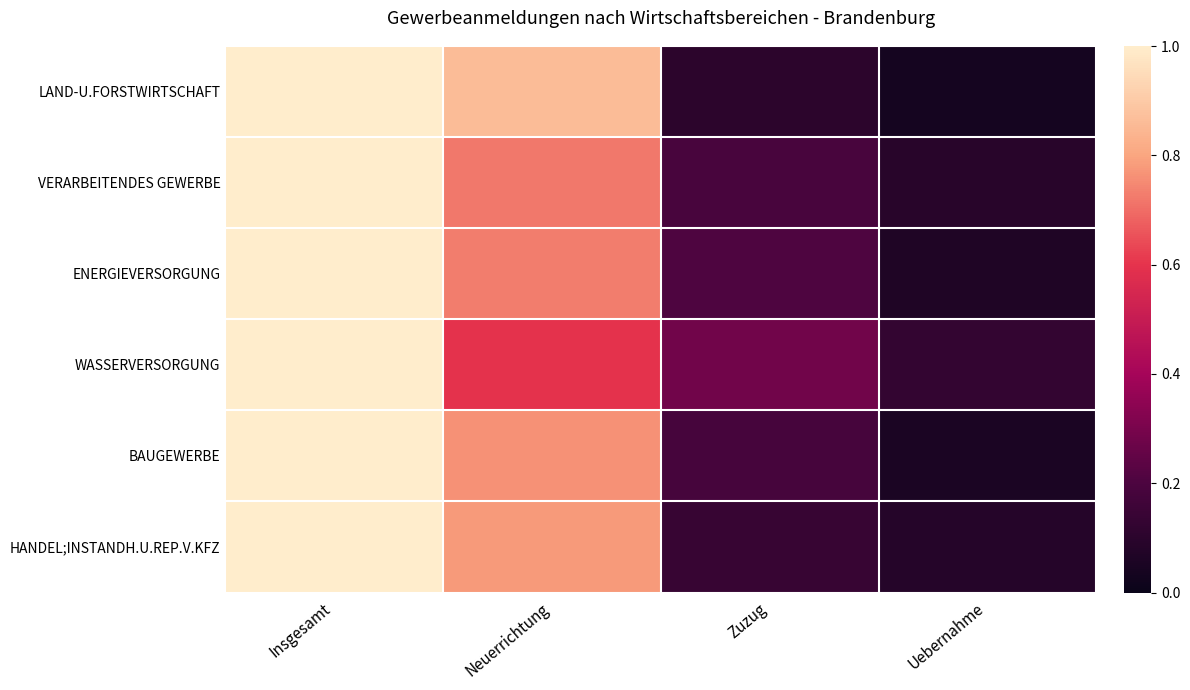

Rank the series by their maximum value, from highest to lowest.

LAND-U.FORSTWIRTSCHAFT, VERARBEITENDES GEWERBE, ENERGIEVERSORGUNG, WASSERVERSORGUNG, BAUGEWERBE, HANDEL;INSTANDH.U.REP.V.KFZ